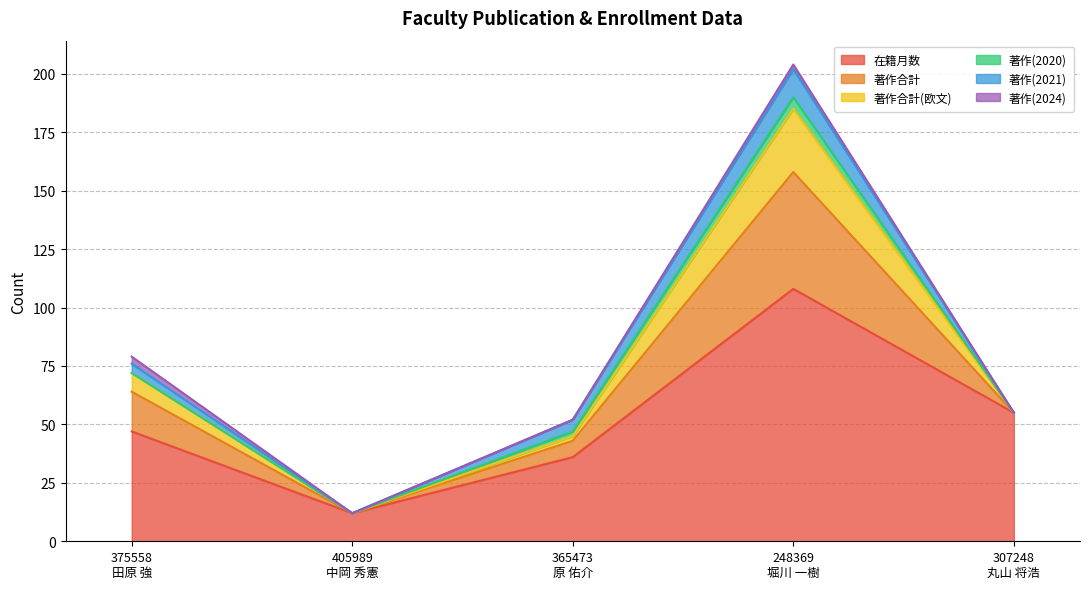

What value does the 在籍月数 series have at 405989
中岡 秀憲?

12